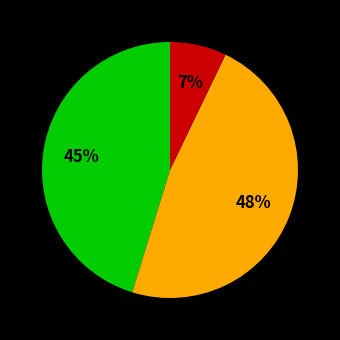

To the nearest percent, what is the average slice percentage?

33%